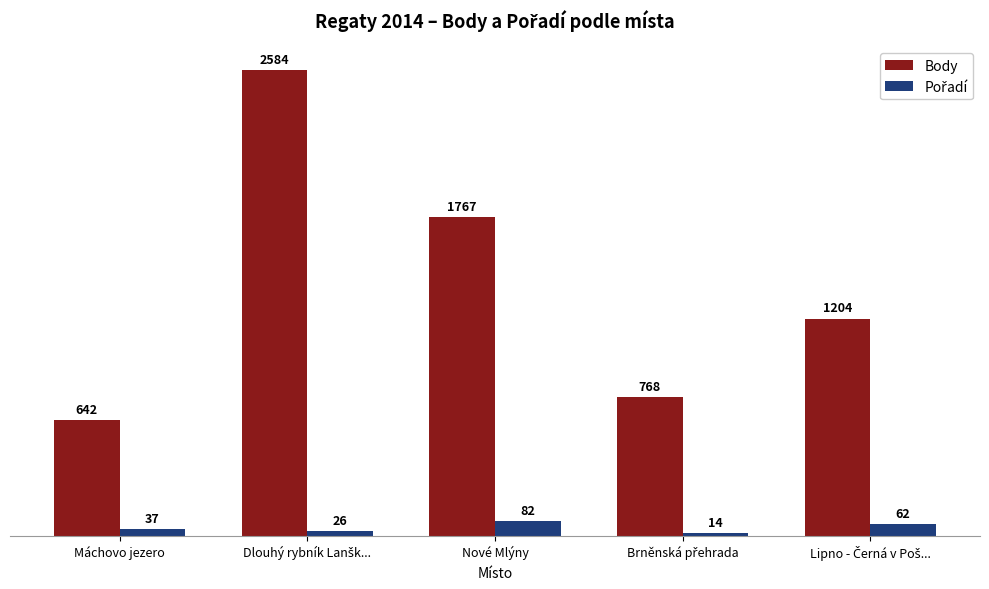

Which series has the largest range (max minus min)?

Body